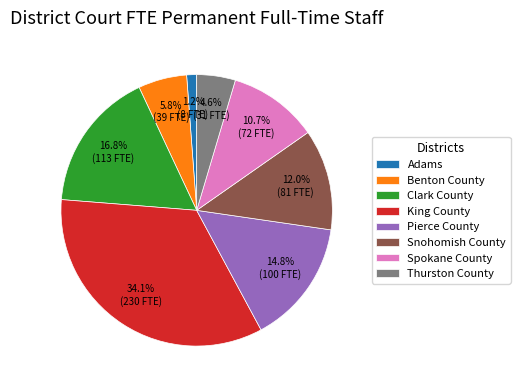

Combined, do King County and Adams account for over 50%?

No